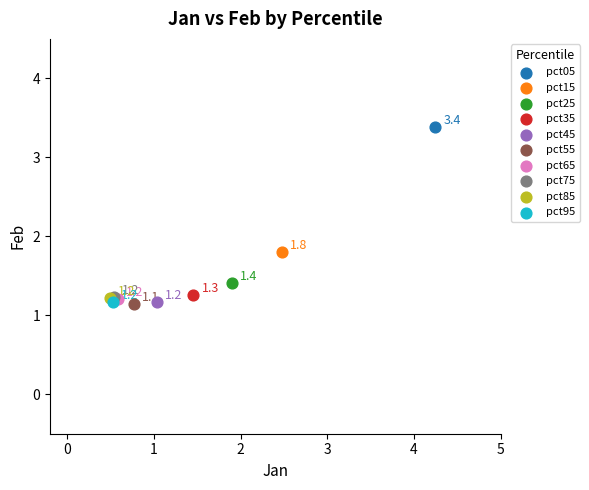

Which series contains the lowest Y value?

pct55